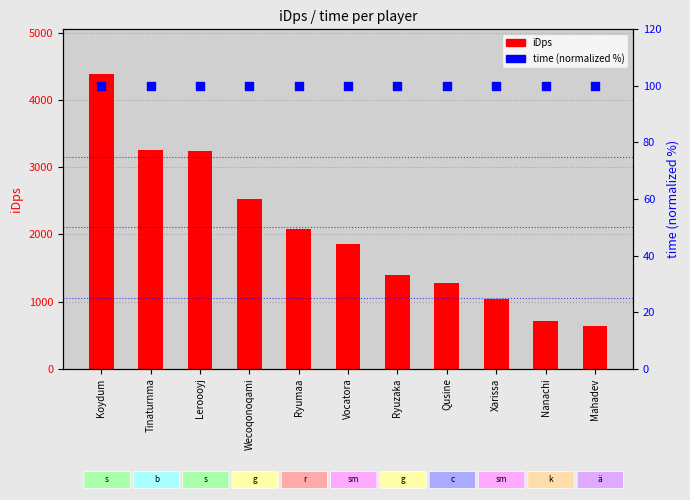

Which series has the widest spread of Y values?

iDps